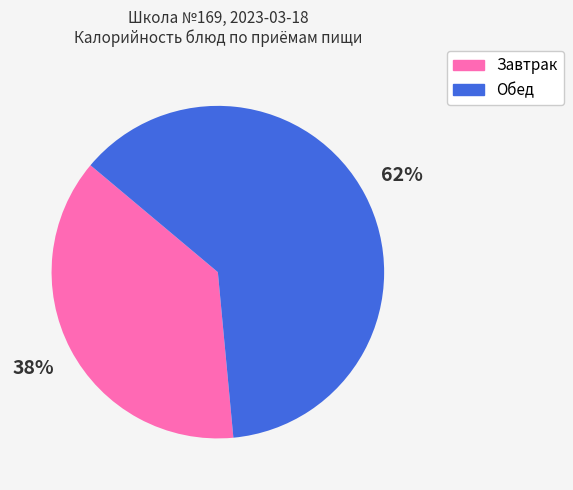

Is it true that Завтрак is 27% of the pie?

False